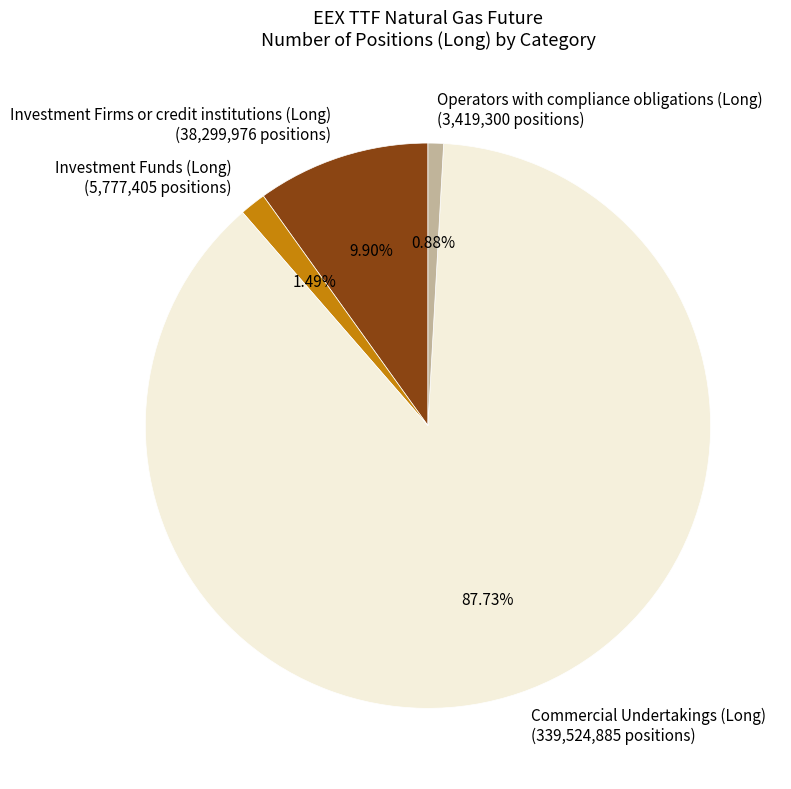

What is the smallest slice in the pie chart?

Operators with compliance obligations (Long)